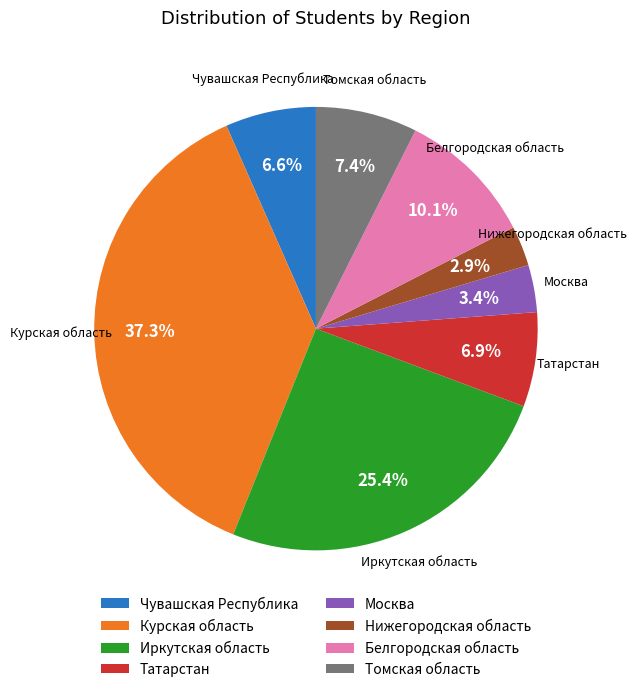

How many slices are in this pie chart?

8